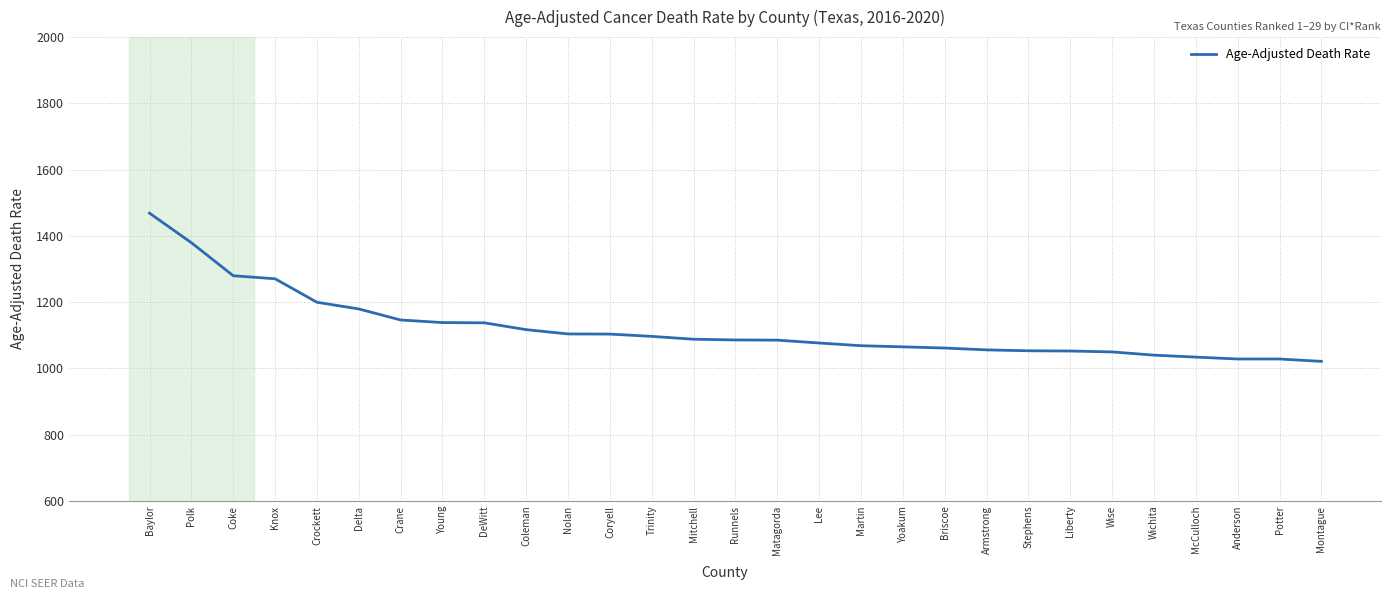

What position from the right is Knox?

26